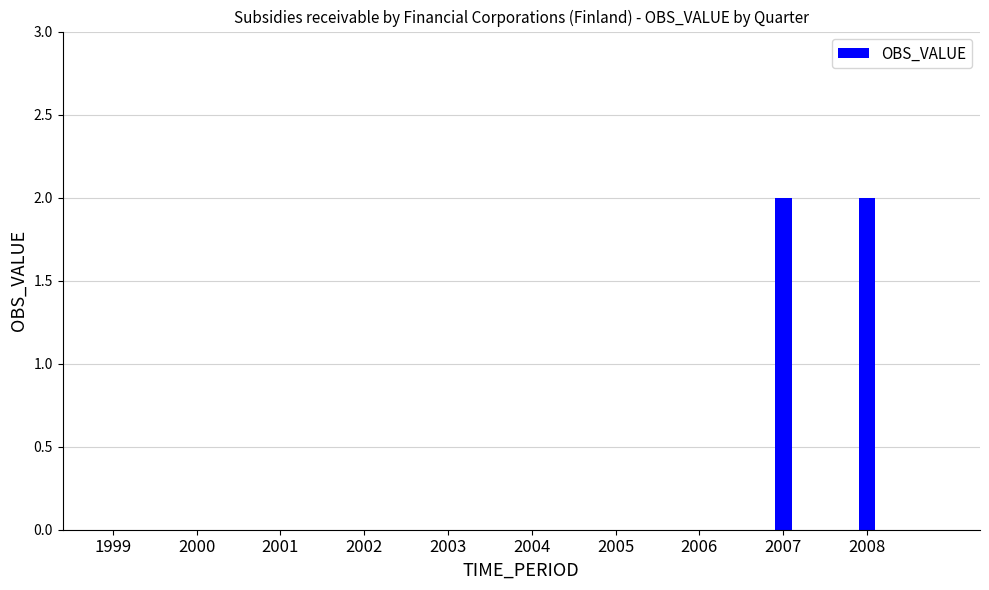

What is the sum of all values?

4